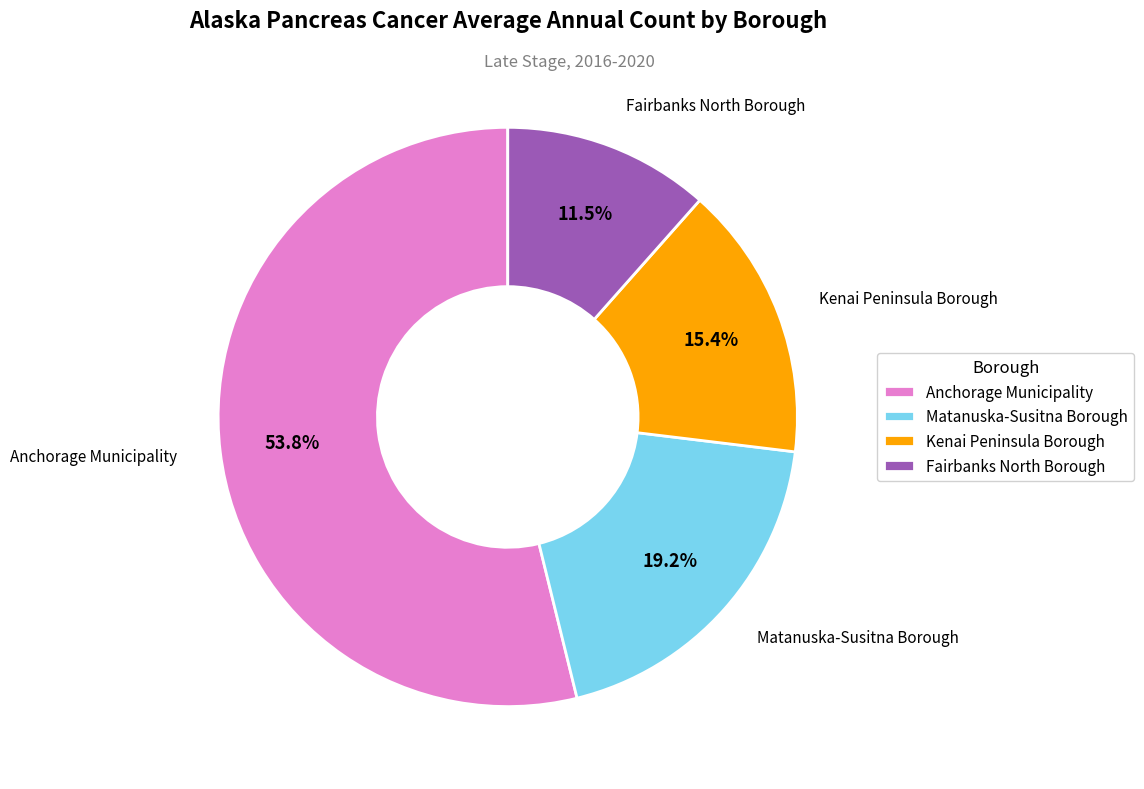

To the nearest percent, what is the combined percentage of Anchorage Municipality and Matanuska-Susitna Borough?

73%